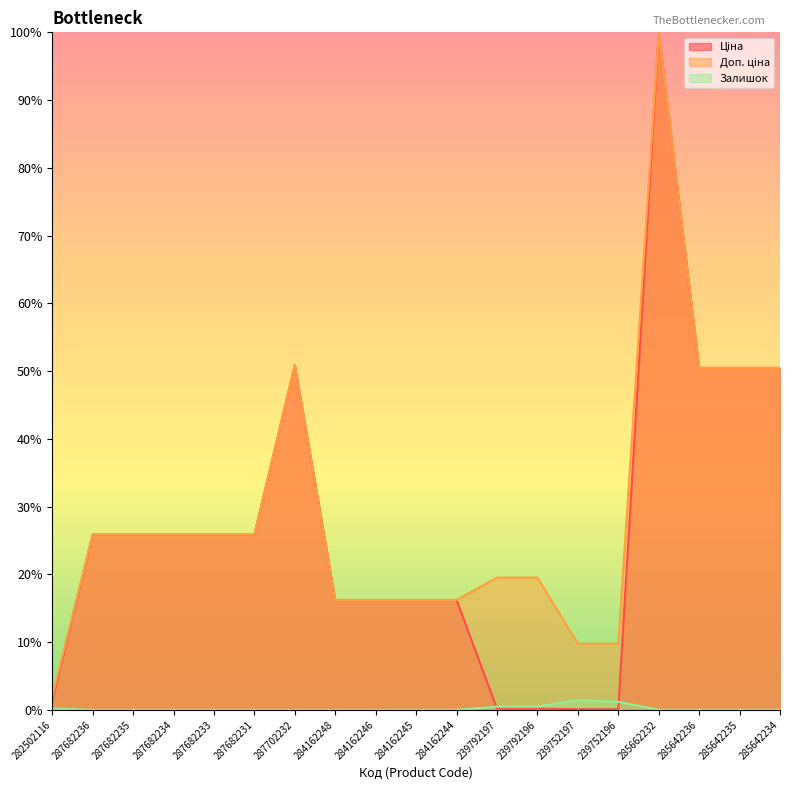

What is the greatest value displayed?

100.0